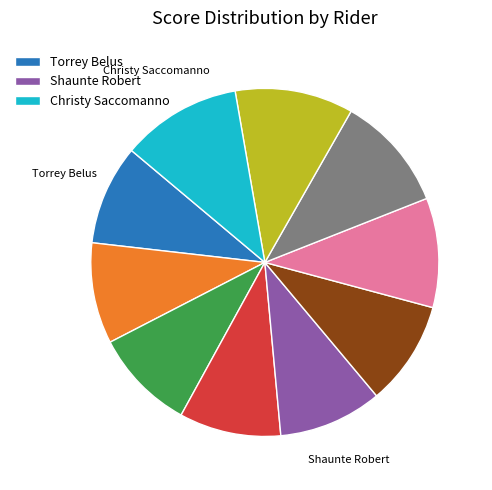

Is there a majority slice in this chart?

No